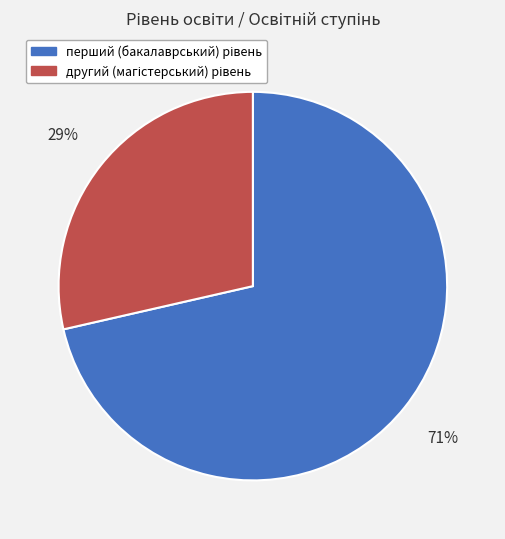

Count the number of slices in the pie.

2